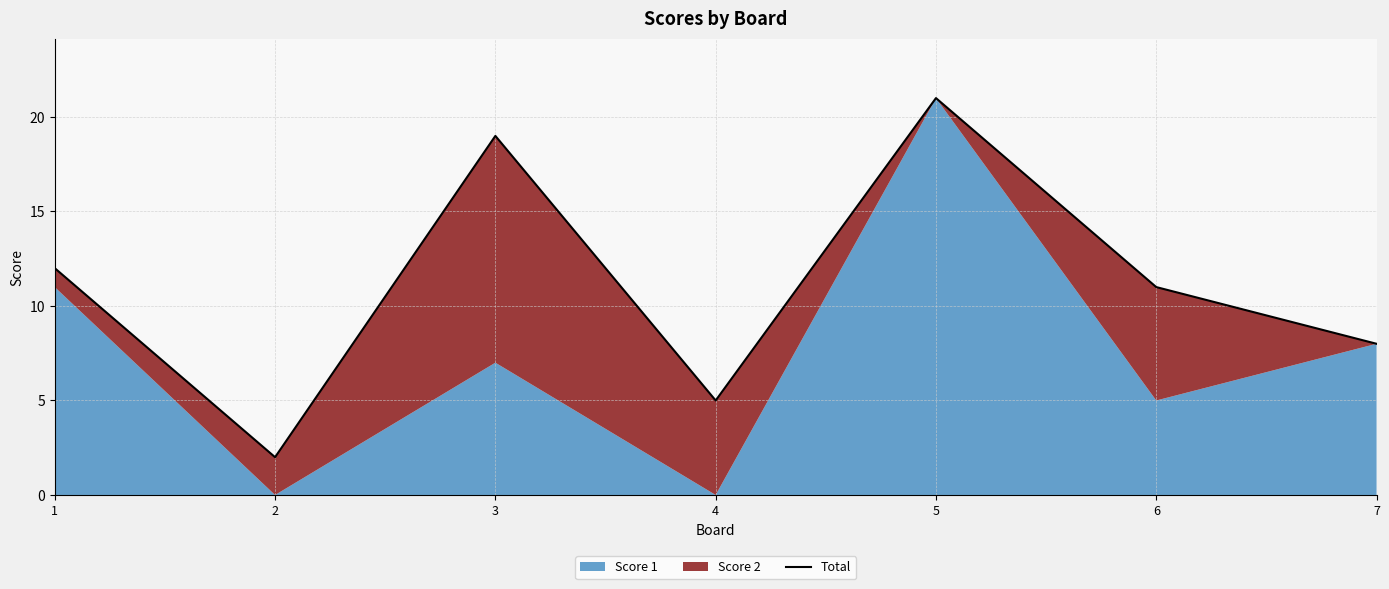

Which has a higher value, 3 or 5?

5